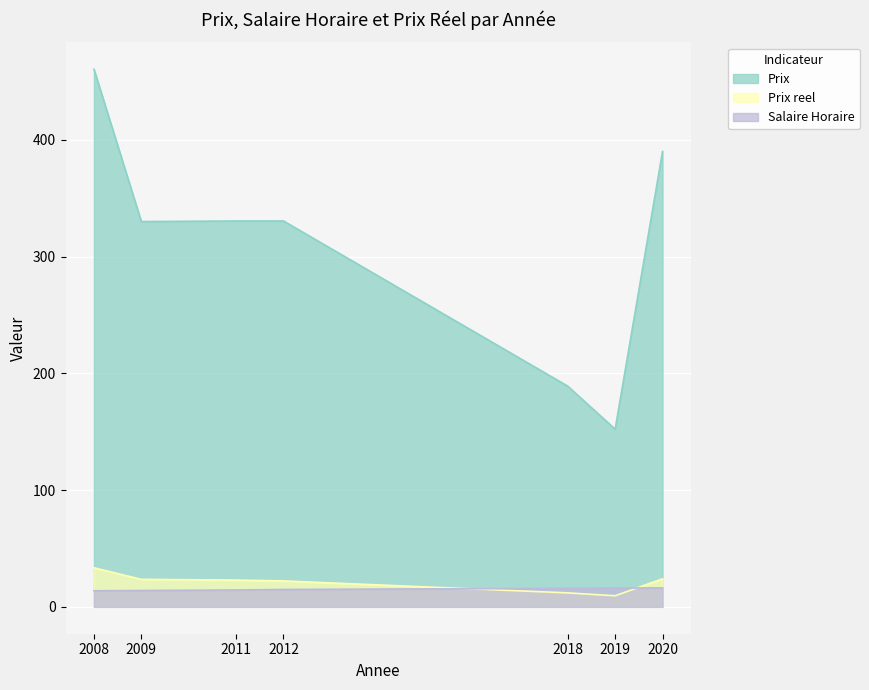

Reading right to left, what are all the values shown in this chart?

Salaire Horaire: 16.2	16.1	15.8	14.9	14.4	14.0	13.8
Prix reel: 24.0	9.5	12.0	22.2	22.9	23.5	33.4
Prix: 390.0	152.2	189.0	330.5	330.5	330.0	460.5